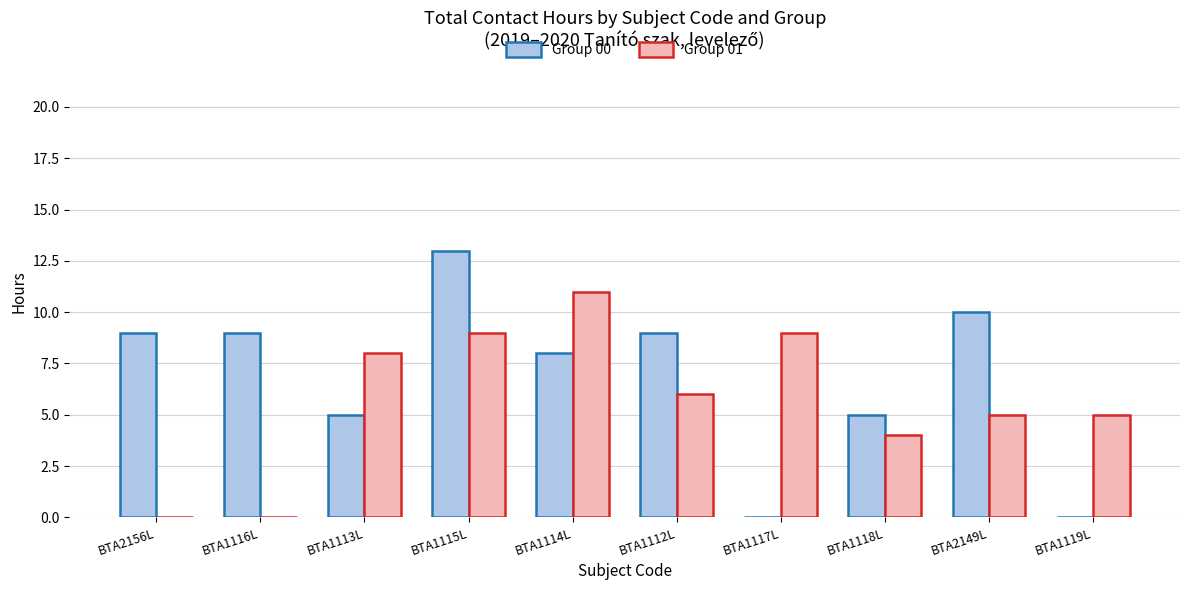

What is the average value of the Group 01 series?

6